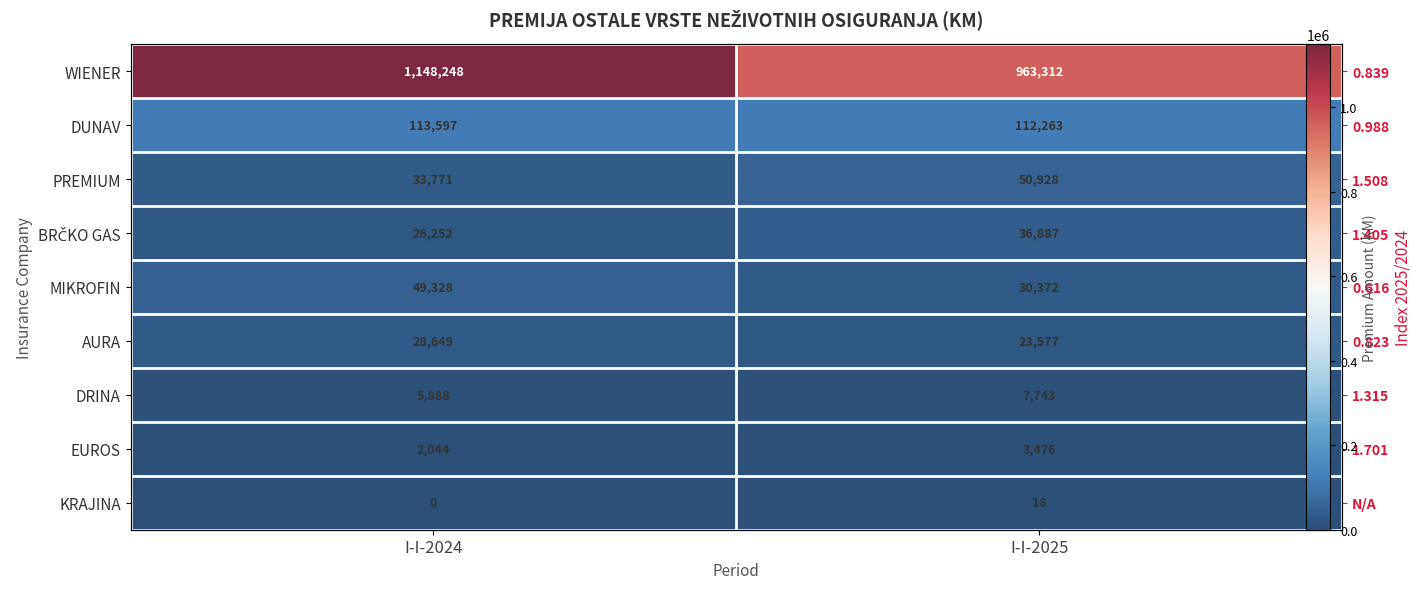

True or false: WIENER has a value of 963312 at I-I-2025.

True